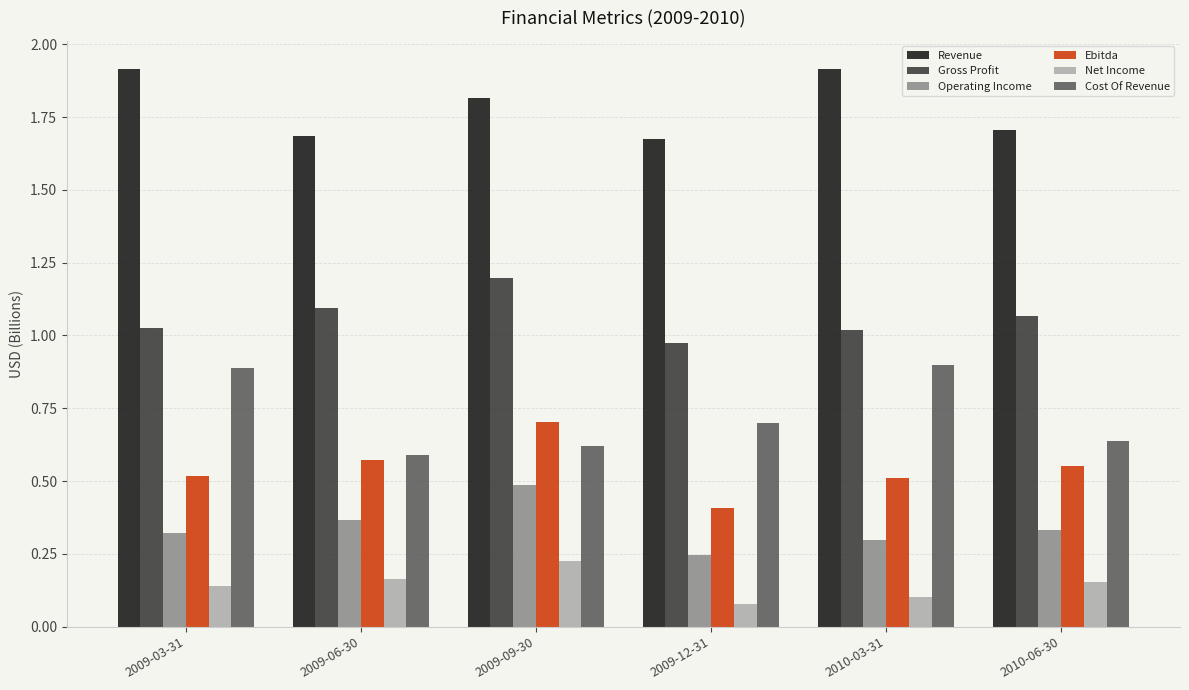

Which series changed the most between 2009-03-31 and 2009-12-31?

Revenue